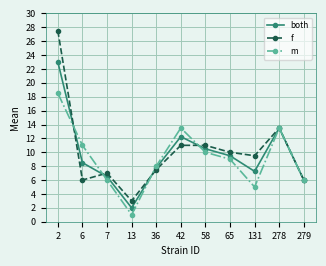

Which series has the largest range (max minus min)?

f